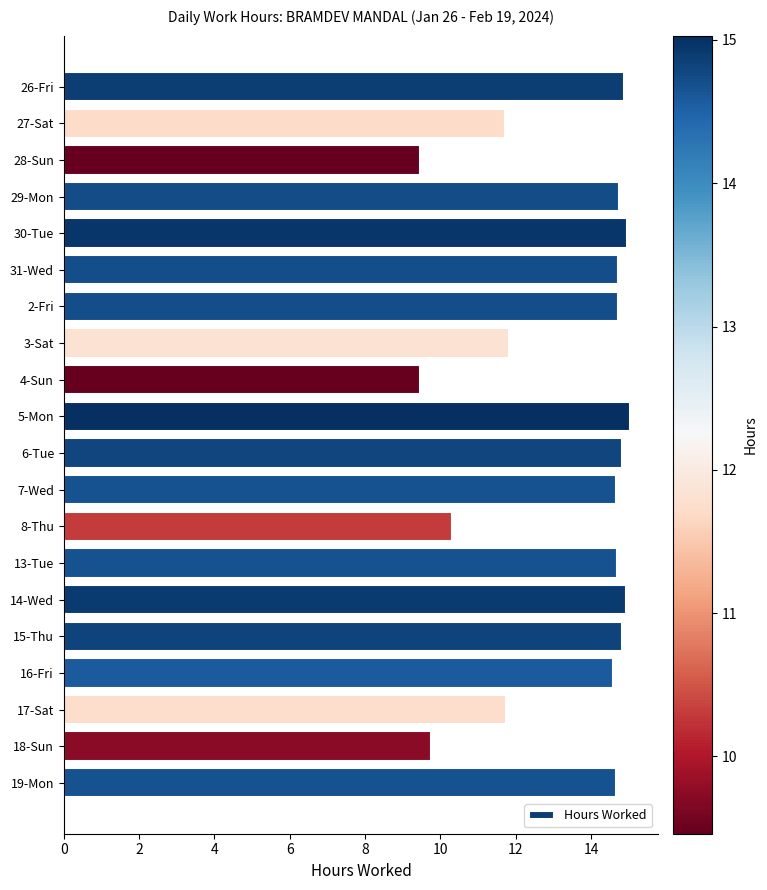

Does the chart contain any negative values?

No